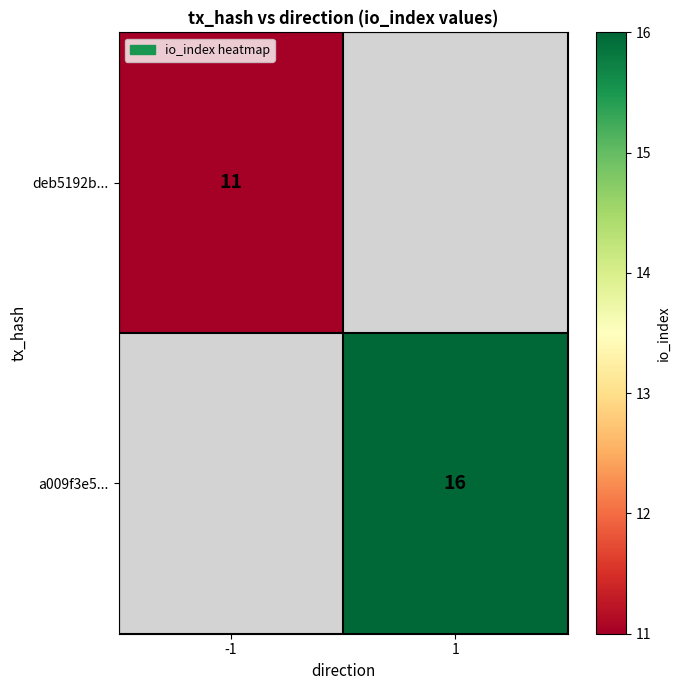

Which label corresponds to the smallest value in the chart?

-1